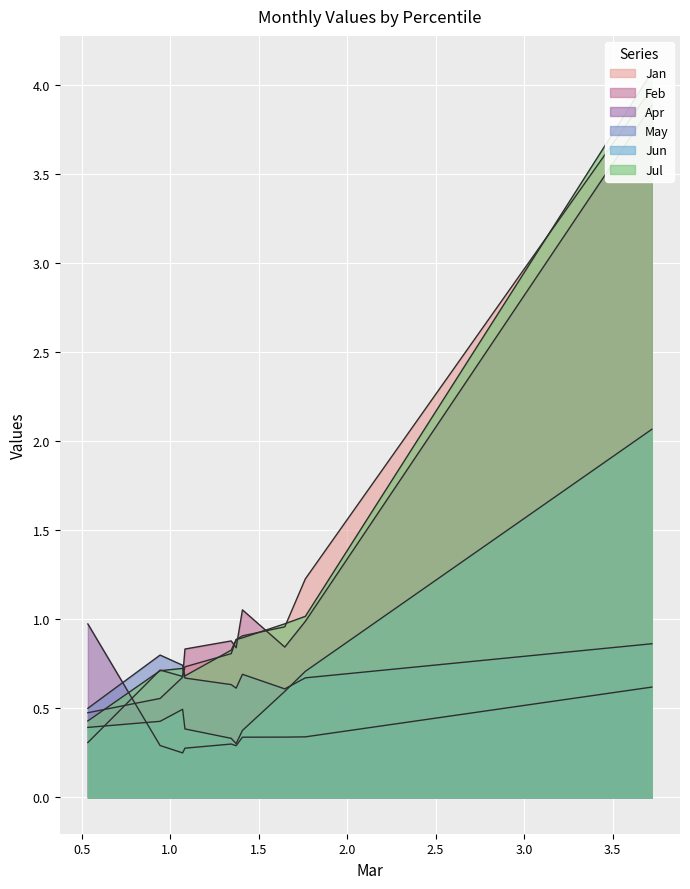

What is the value of the Jul point at the 5th from the left?

0.9